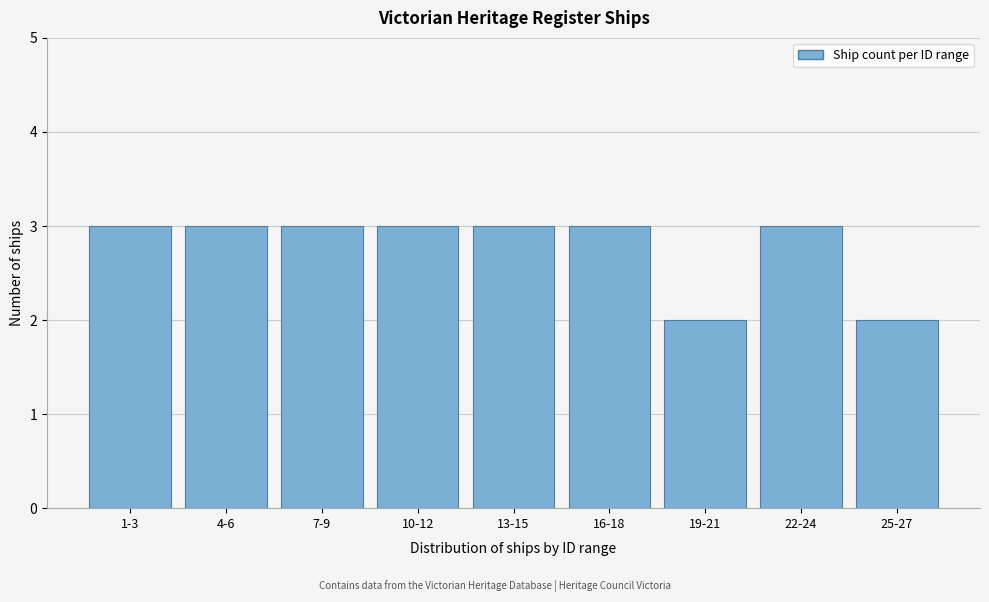

Reading right to left, extract all data points from this chart.

25-27=2	22-24=3	19-21=2	16-18=3	13-15=3	10-12=3	7-9=3	4-6=3	1-3=3